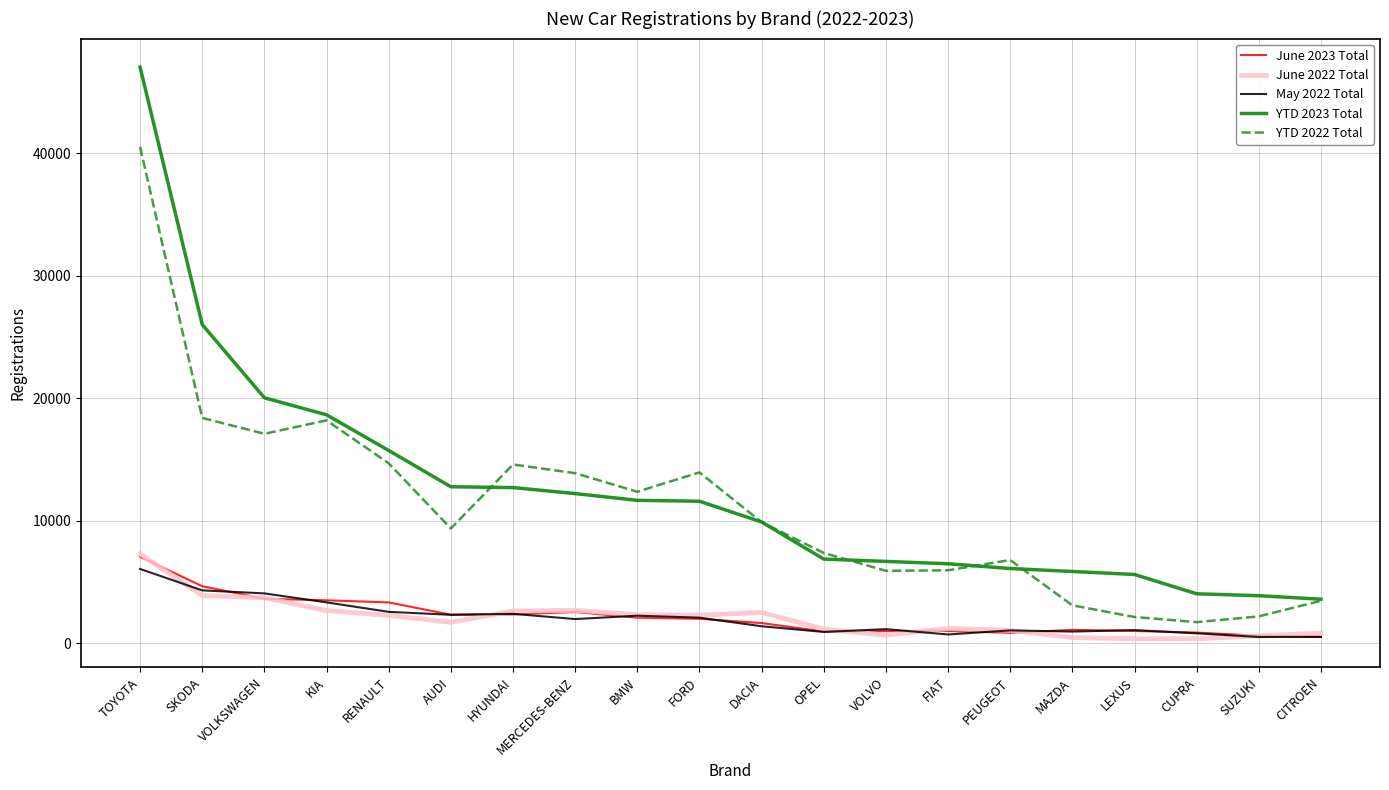

True or false: June 2023 Total and May 2022 Total intersect in this chart.

True